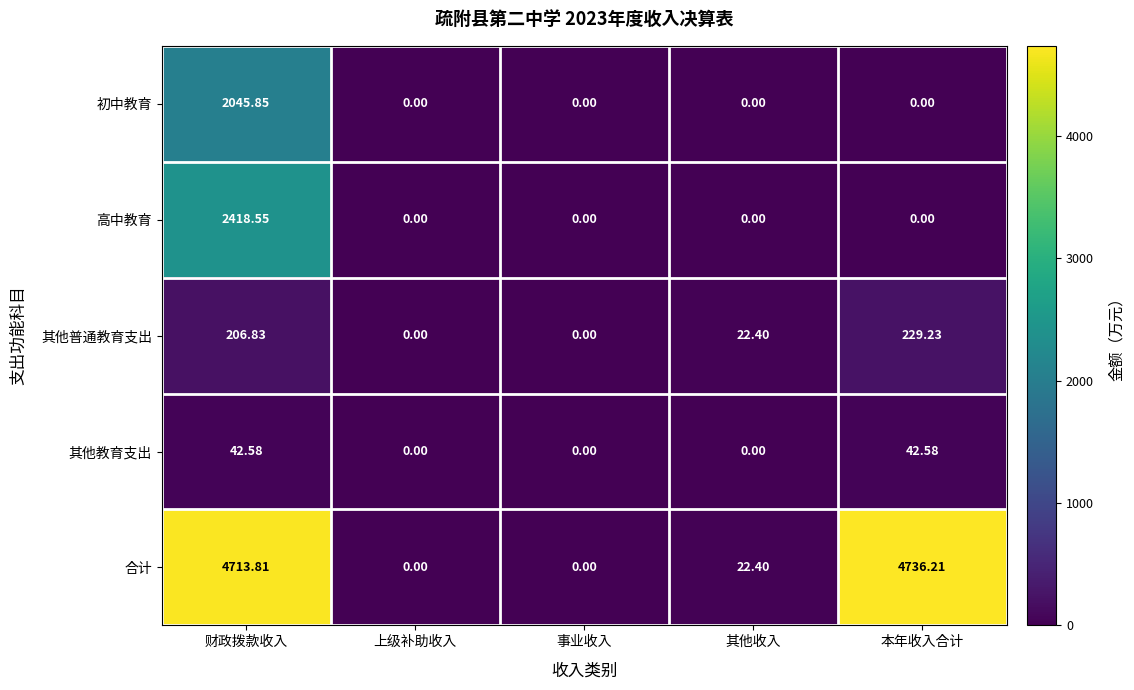

At which label is 其他普通教育支出 closest to 114?

其他收入